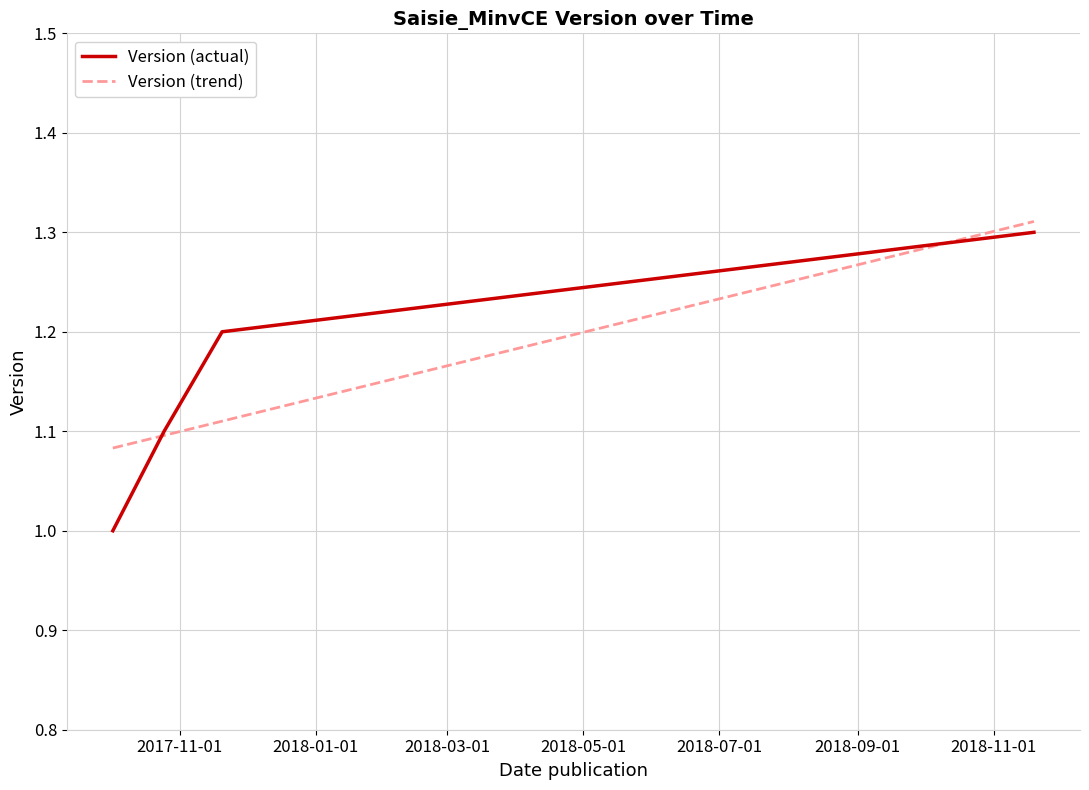

Reading left to right, extract all data points from this chart.

1.0	1.1	1.2	1.3